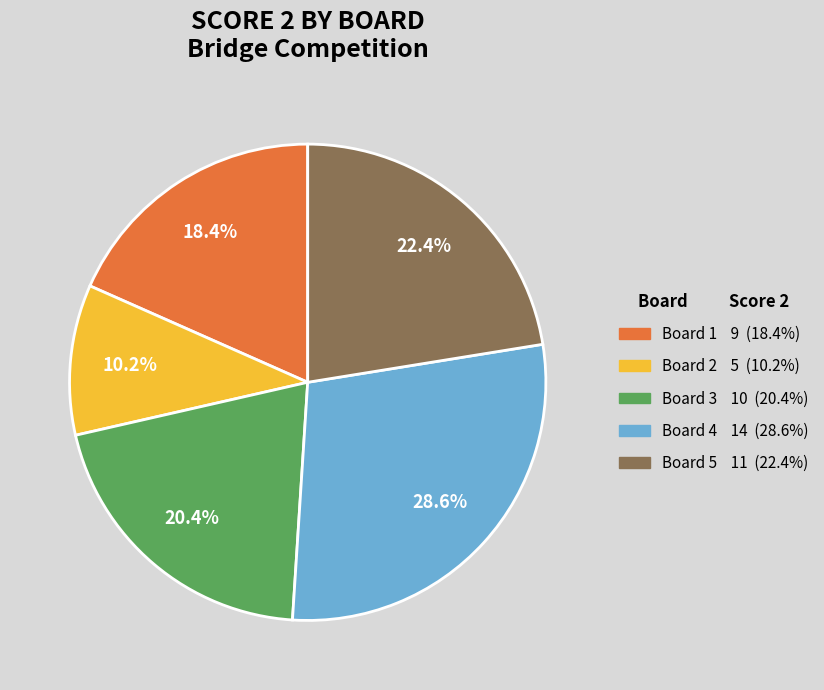

To the nearest percent, what portion does Board 1 represent?

18%